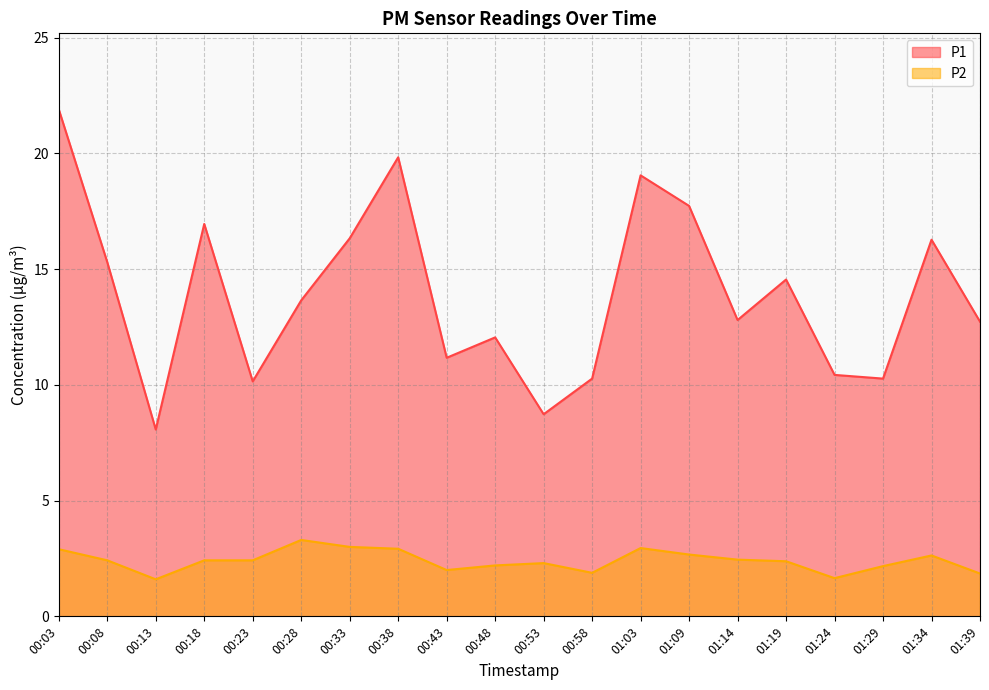

Reading left to right, extract all data points from this chart.

P1: 21.9	15.3	8.1	16.9	10.2	13.7	16.3	19.8	11.2	12.1	8.7	10.3	19.1	17.7	12.8	14.6	10.4	10.3	16.3	12.7
P2: 2.9	2.4	1.6	2.4	2.4	3.3	3.0	2.9	2.0	2.2	2.3	1.9	3.0	2.7	2.5	2.4	1.6	2.2	2.6	1.9